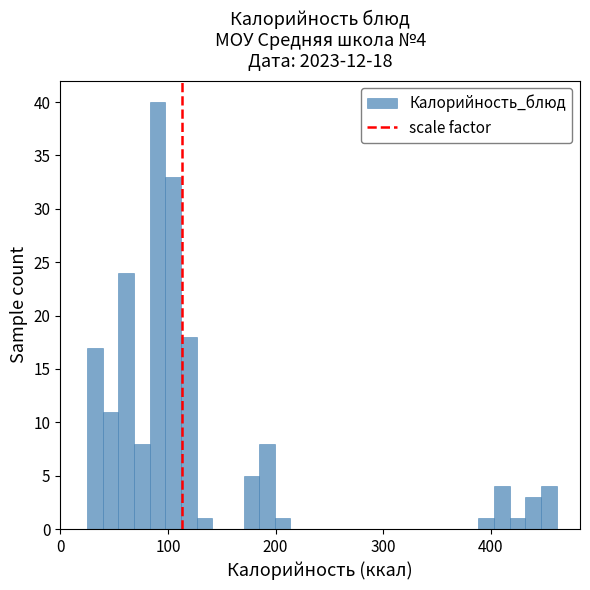

Around what value on the x-axis is the tallest bar? Give the approximate position of its centre, as read against the axis.

90